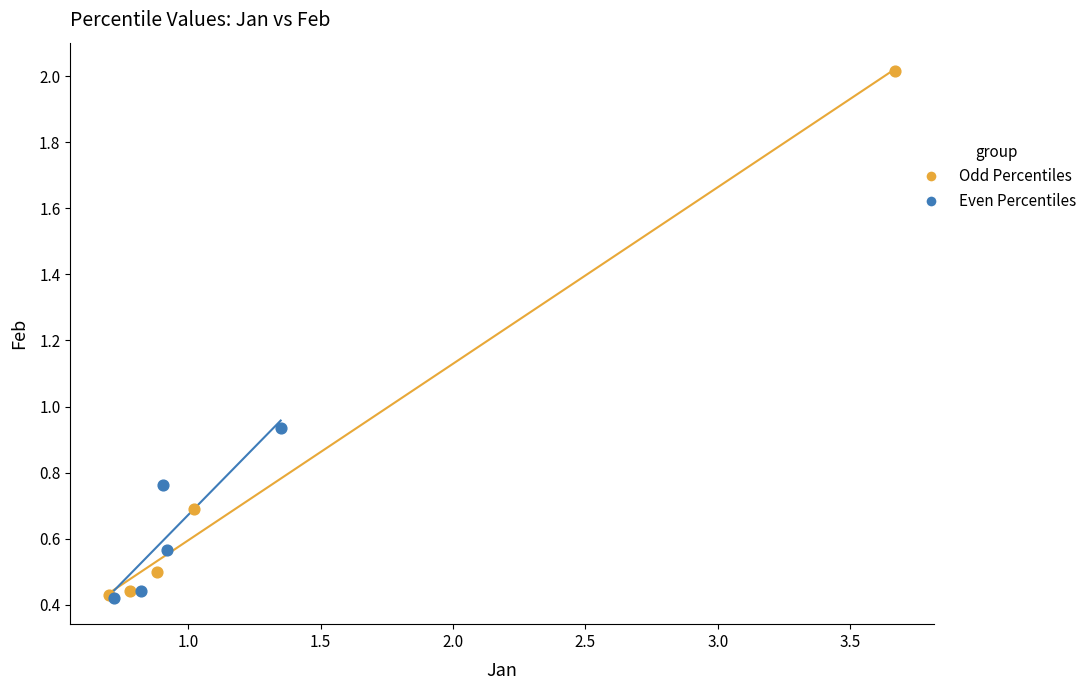

Which series reaches the maximum Y coordinate?

Odd Percentiles